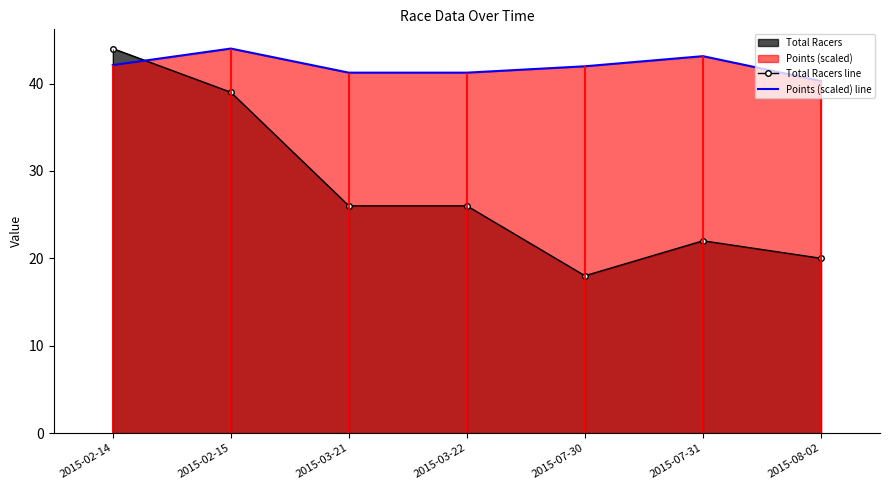

At which category does Total Racers line reach its first local peak?

2015-07-31